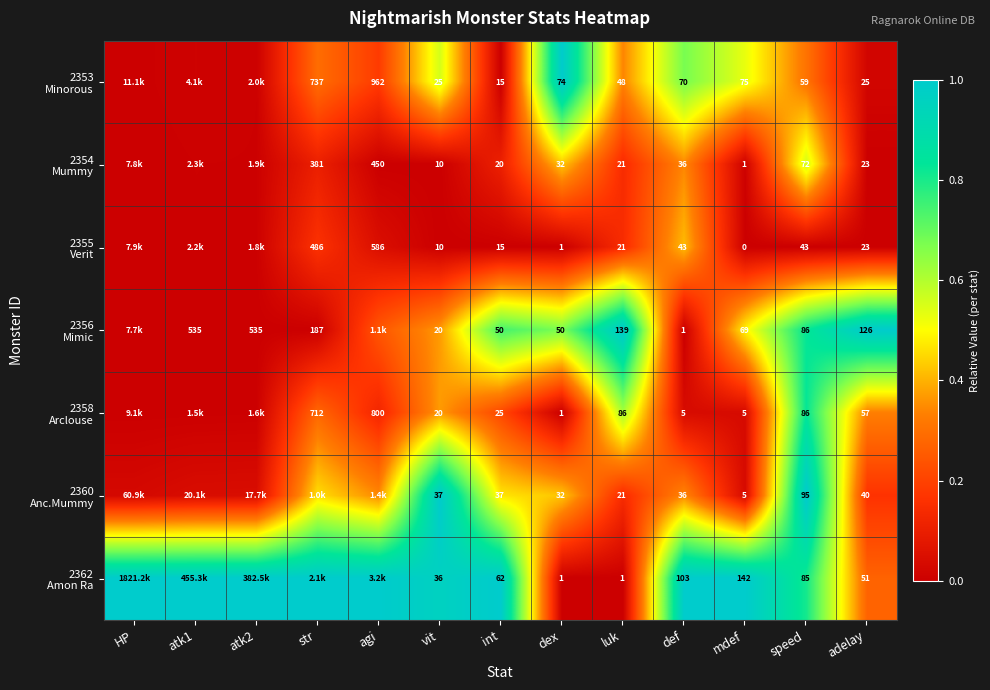

At how many categories does at least one series exceed 0?

13